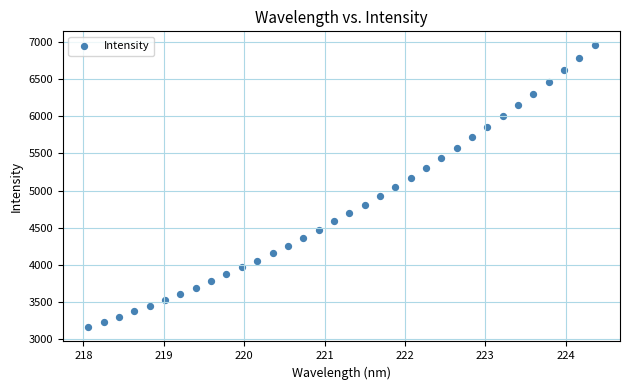

What is the range of Y values (max minus min)?

3806.6